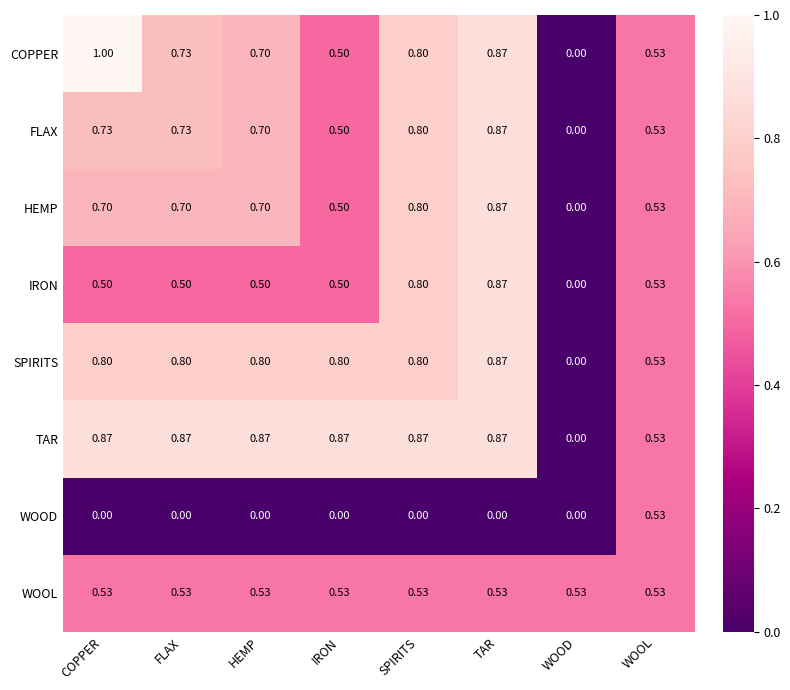

Which category has the highest value across all series?

COPPER